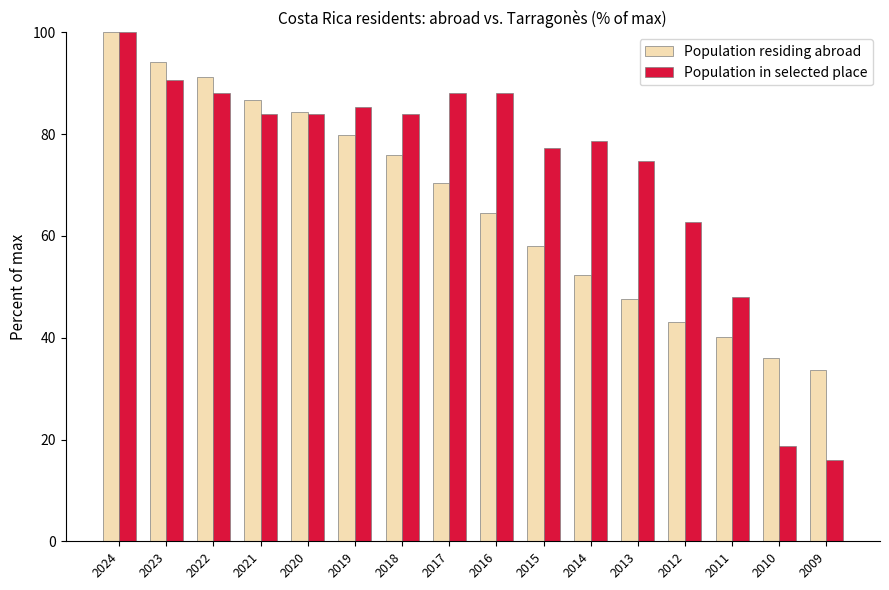

Which series changed the most between 2014 and 2013?

Population residing abroad